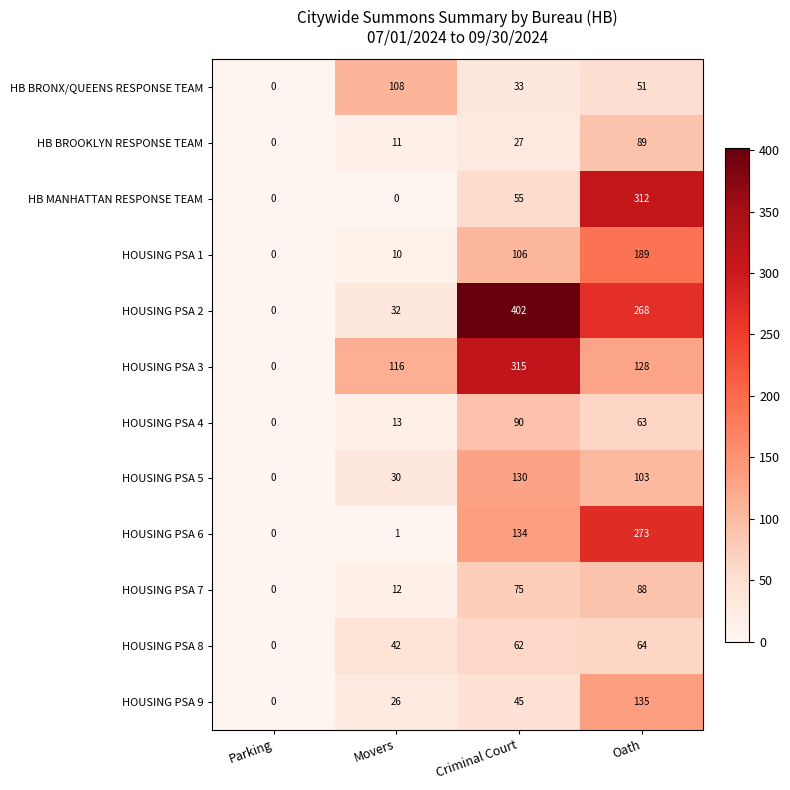

What is the maximum value shown in the chart?

402